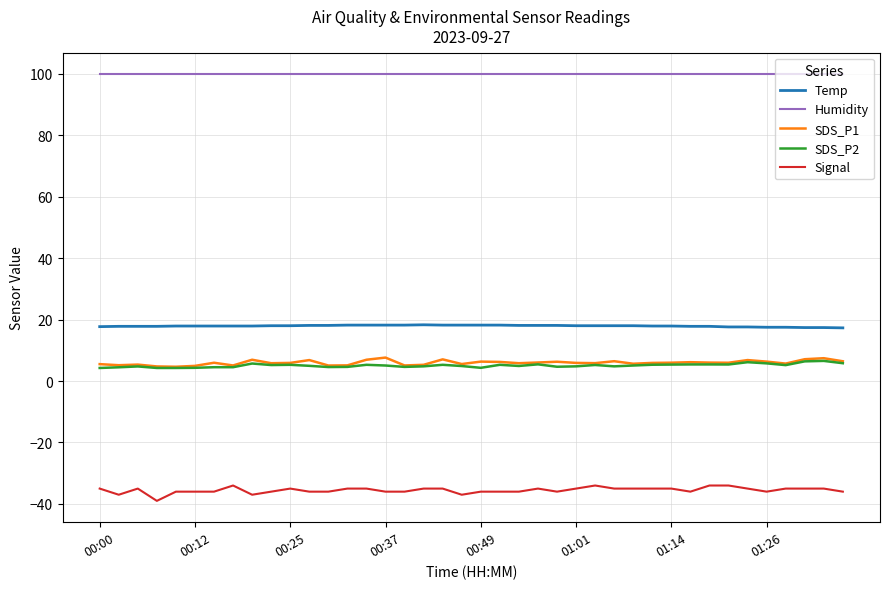

What are all the series names shown in the legend?

Temp, Humidity, SDS_P1, SDS_P2, Signal